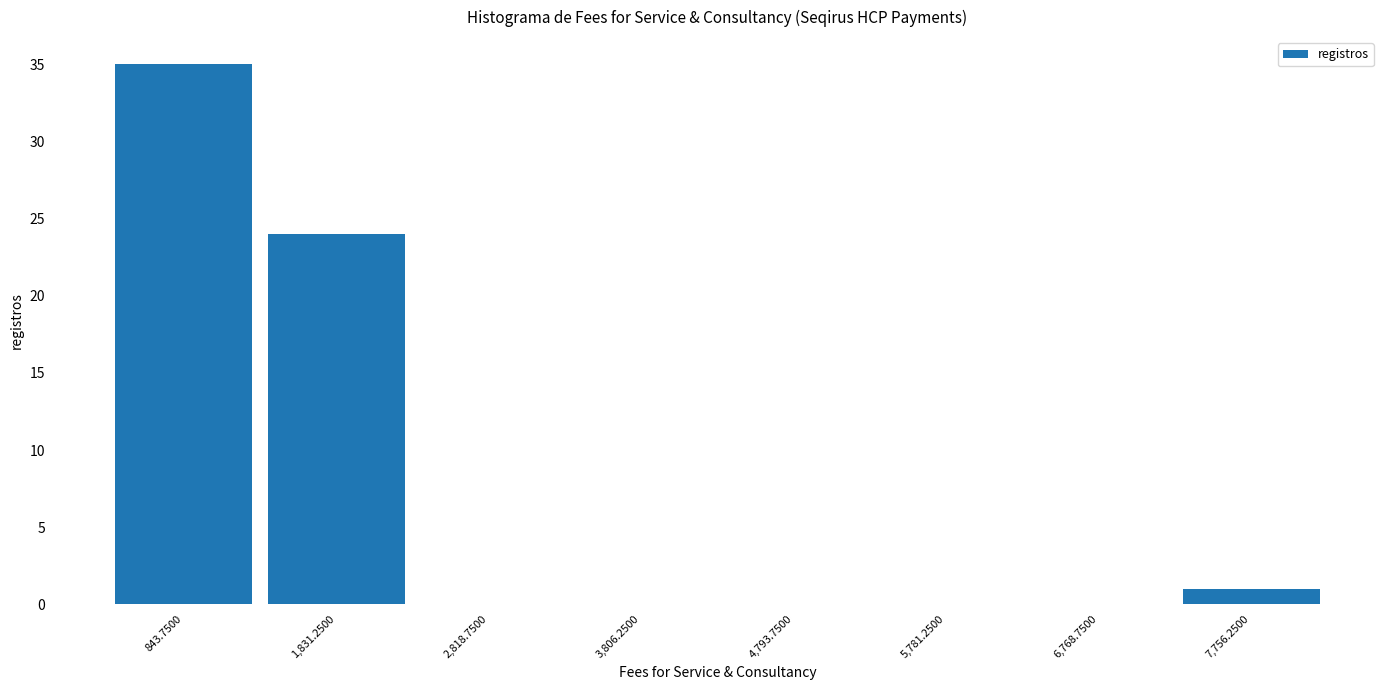

Over which range of the x-axis is the bar tallest?

400 to 1300